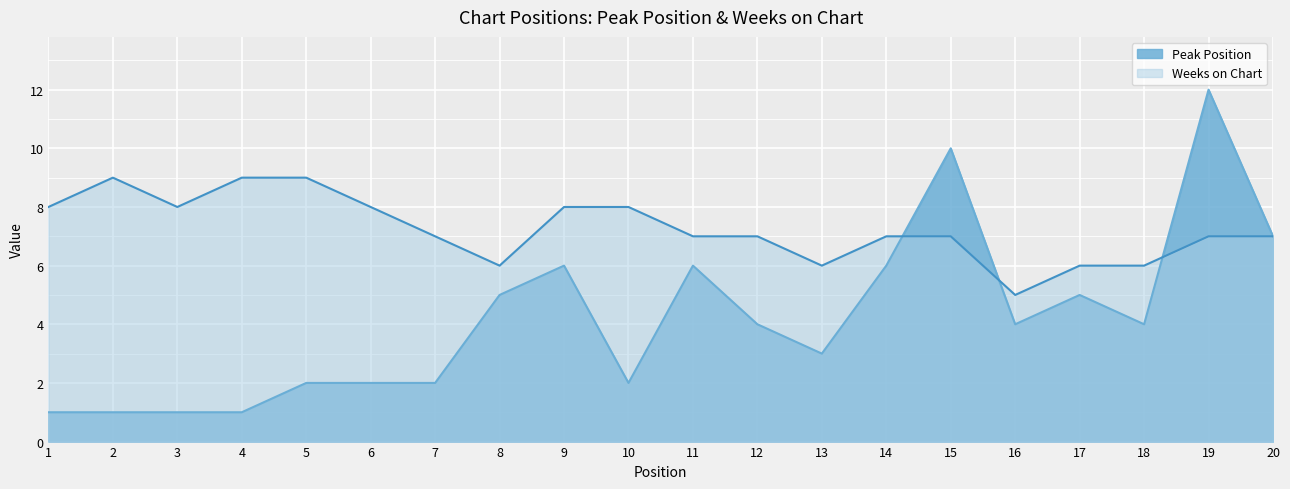

Reading left to right, list all the values displayed in this chart.

Peak Position: 1=1	2=1	3=1	4=1	5=2	6=2	7=2	8=5	9=6	10=2	11=6	12=4	13=3	14=6	15=10	16=4	17=5	18=4	19=12	20=7
Weeks on Chart: 1=8	2=9	3=8	4=9	5=9	6=8	7=7	8=6	9=8	10=8	11=7	12=7	13=6	14=7	15=7	16=5	17=6	18=6	19=7	20=7